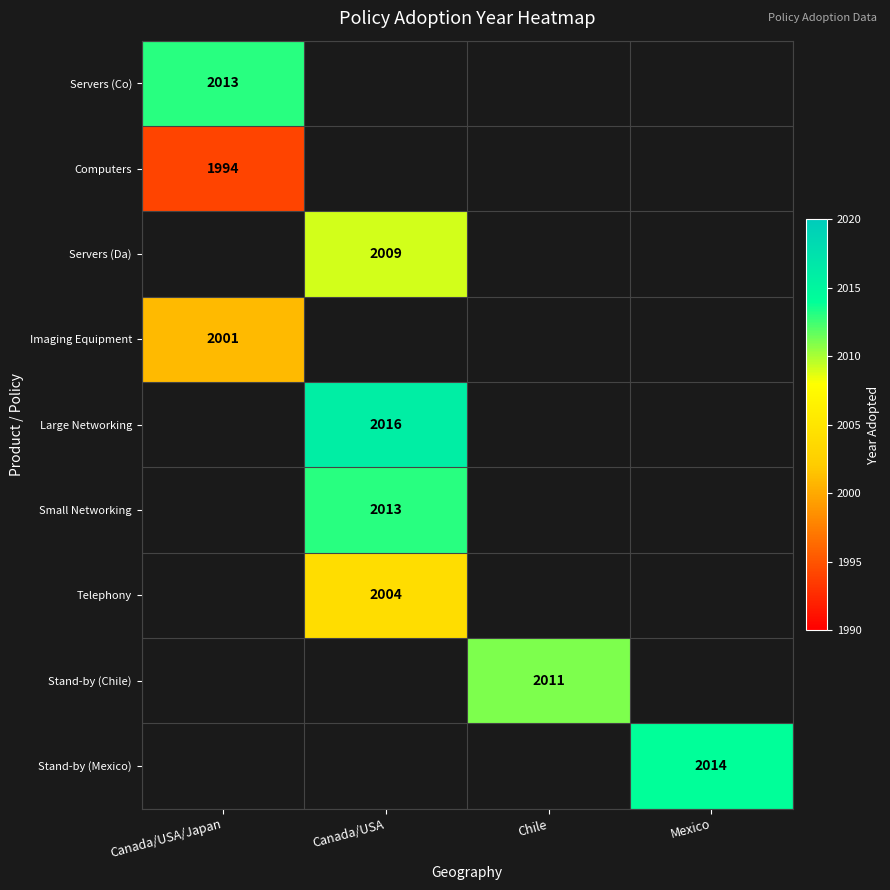

True or false: Small Networking has a value of 2013 at Canada/USA.

True